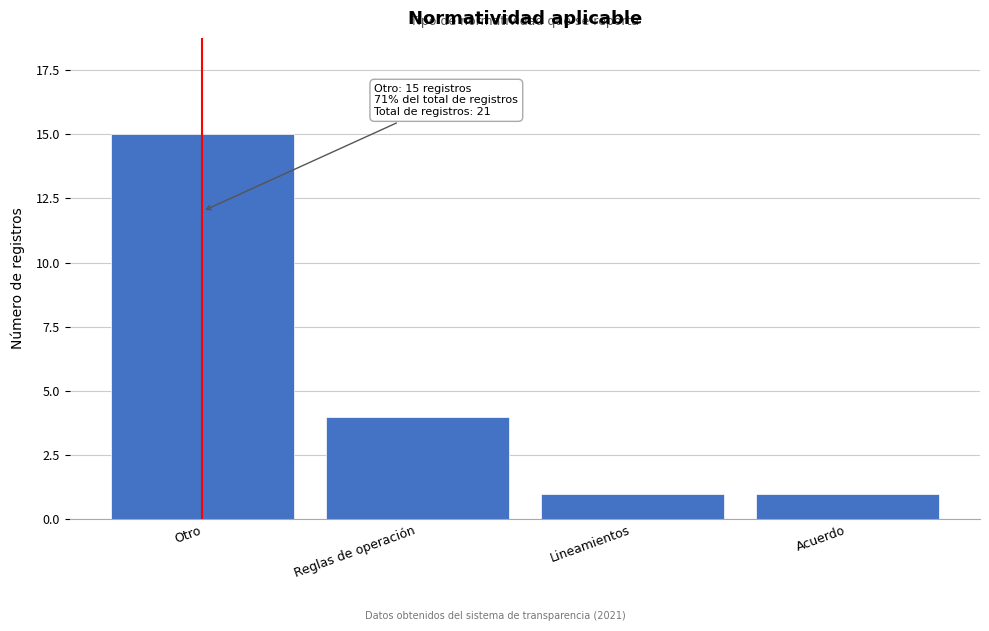

Reading left to right, extract all data points from this chart.

15	4	1	1